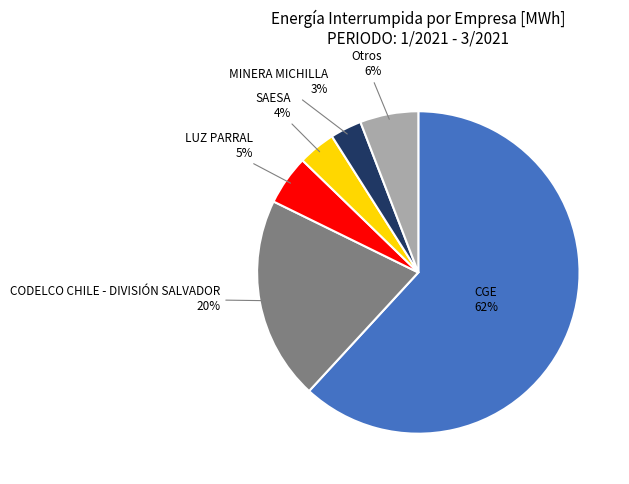

Does any single category account for the majority?

Yes